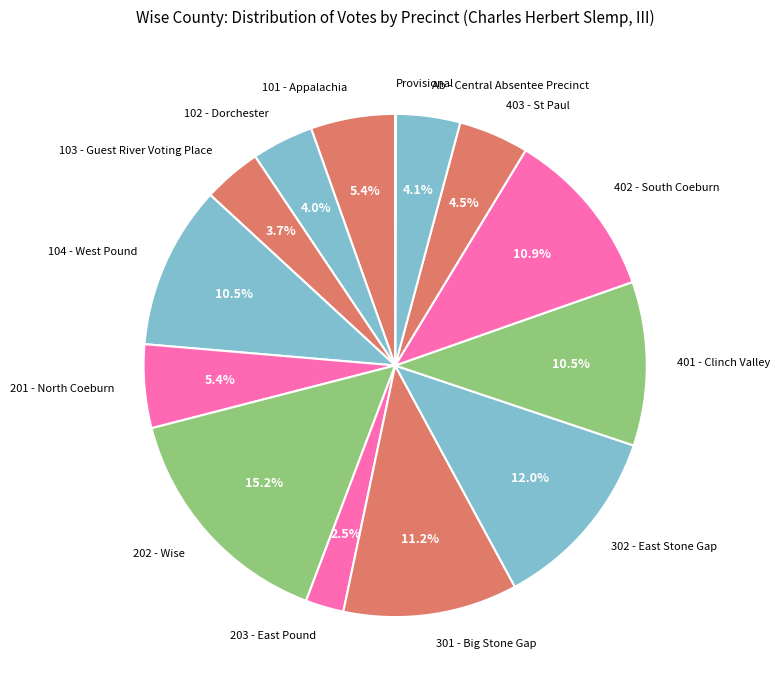

Between 403 - St Paul and 201 - North Coeburn, which is larger?

201 - North Coeburn